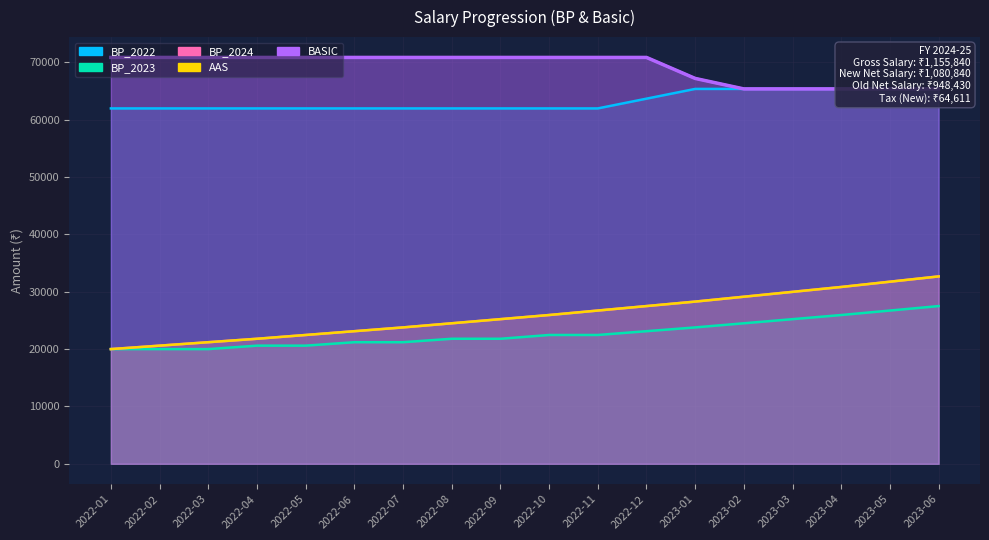

Reading left to right, what are all the values shown in this chart?

BP_2022: 61960	61960	61960	61960	61960	61960	61960	61960	61960	61960	61960	63660	65360	65360	65360	65360	65360	65360
BP_2023: 20000	20000	20000	20600	20600	21200	21200	21800	21800	22460	22460	23120	23780	24500	25220	25940	26720	27500
BP_2024: 20000	20600	21200	21800	22460	23120	23780	24500	25220	25940	26720	27500	28280	29130	29980	30830	31750	32670
AAS: 20000	20600	21200	21800	22460	23120	23780	24500	25220	25940	26720	27500	28280	29130	29980	30830	31750	32670
BASIC: 70850	70850	70850	70850	70850	70850	70850	70850	70850	70850	70850	70850	67190	65360	65360	65360	65360	65360